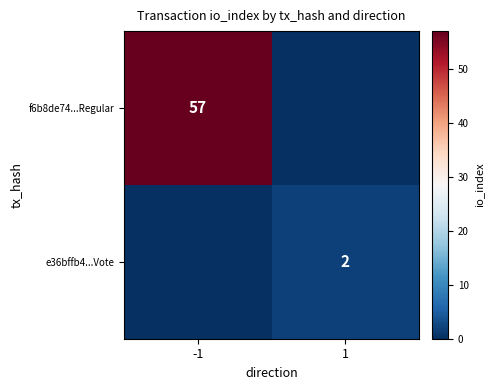

The f6b8de74...Regular series shows 57 at -1. True or false?

True